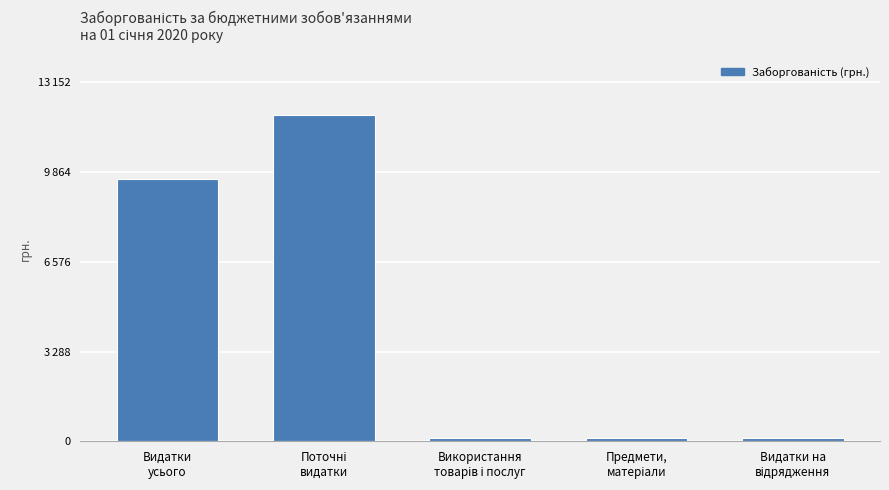

What is the maximum value shown in the chart?

11956.7